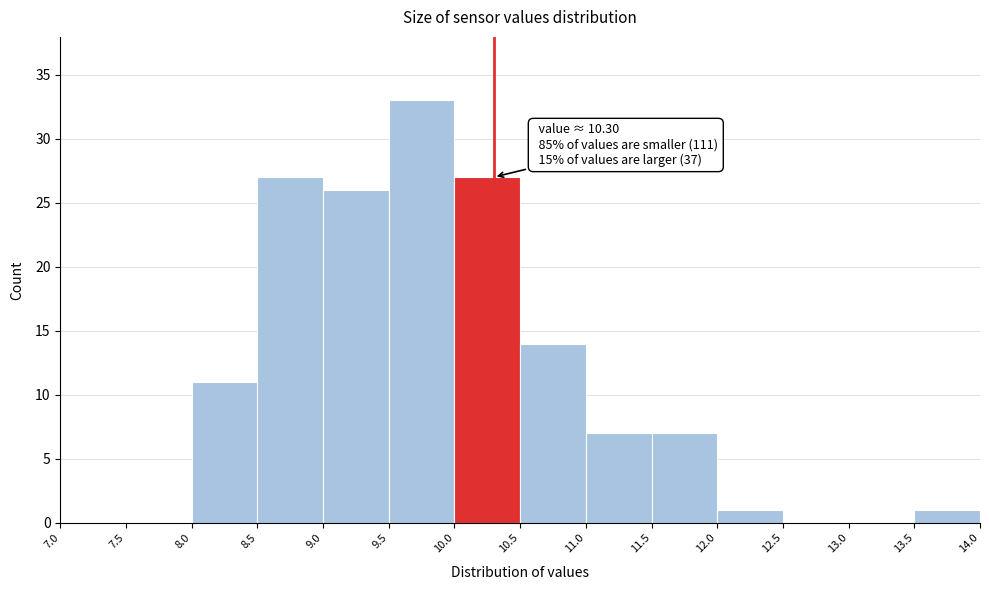

Over which range of the x-axis is the bar tallest?

9.5 to 10.0